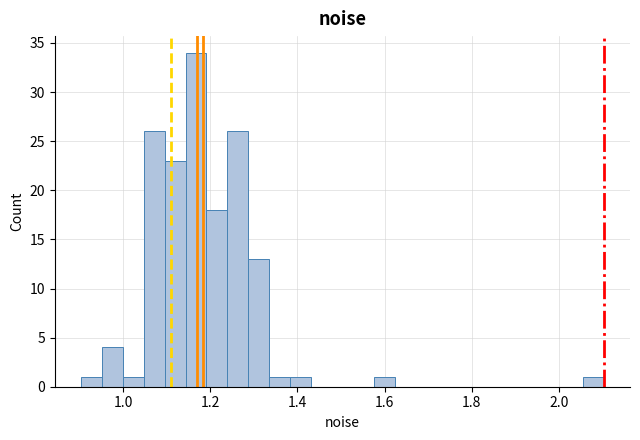

Read against the x-axis, roughly where is the centre of the tallest bar?

1.16